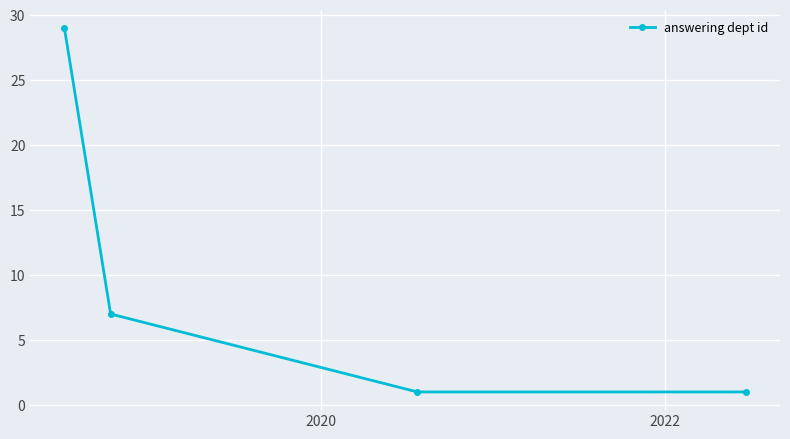

How many data points are less than 7?

2